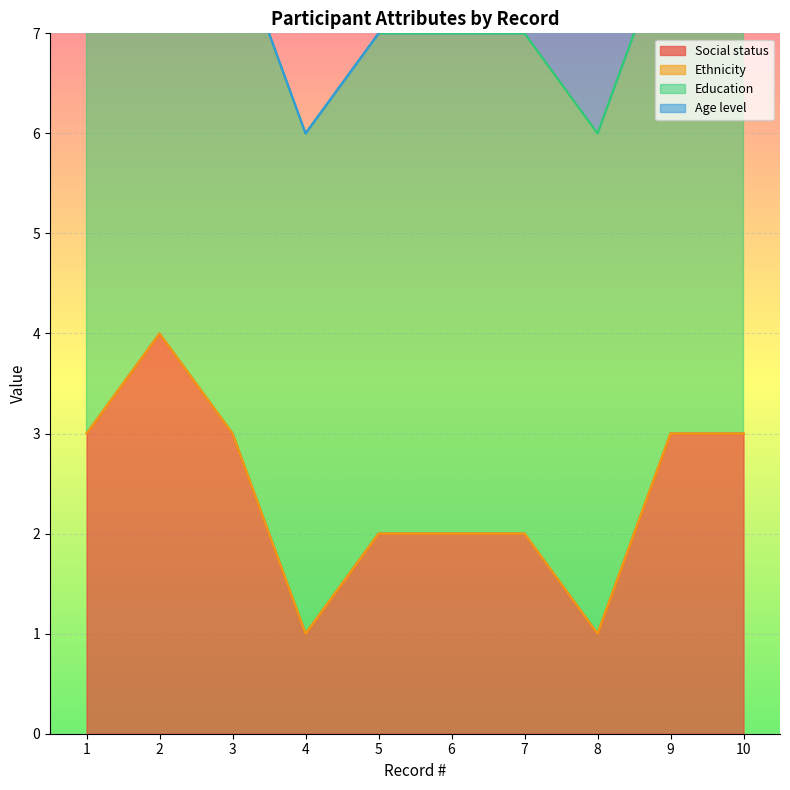

True or false: Social status has a value of 1 at 8.

True